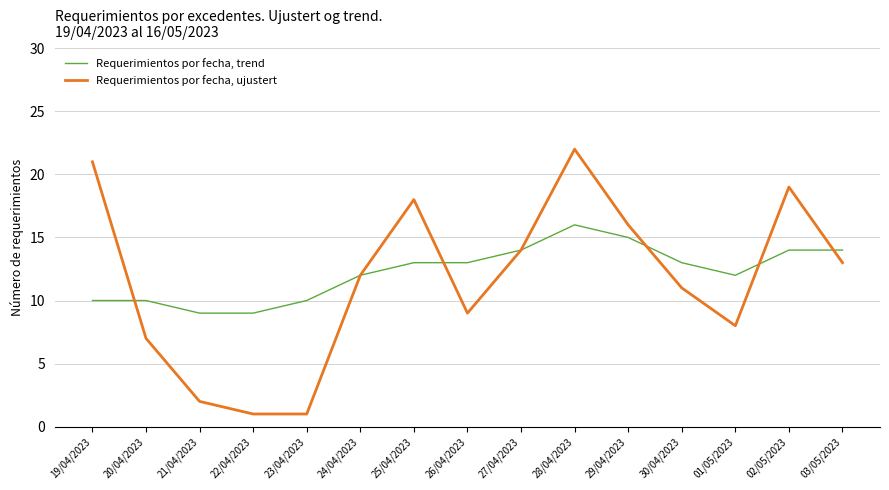

Which series has the largest range (max minus min)?

Requerimientos por fecha, ujustert